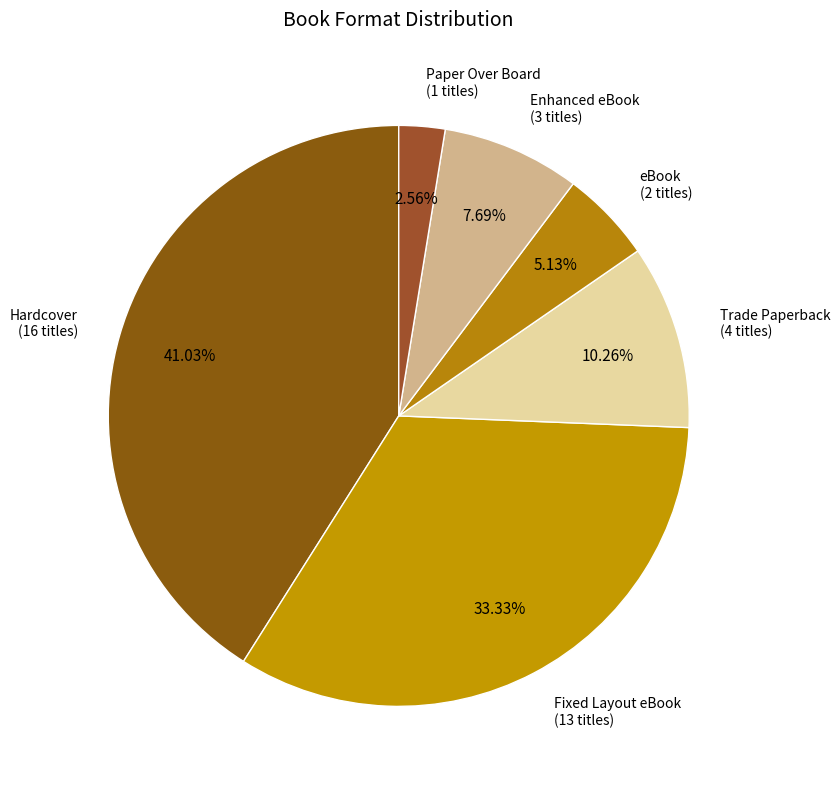

Is there a majority slice in this chart?

No